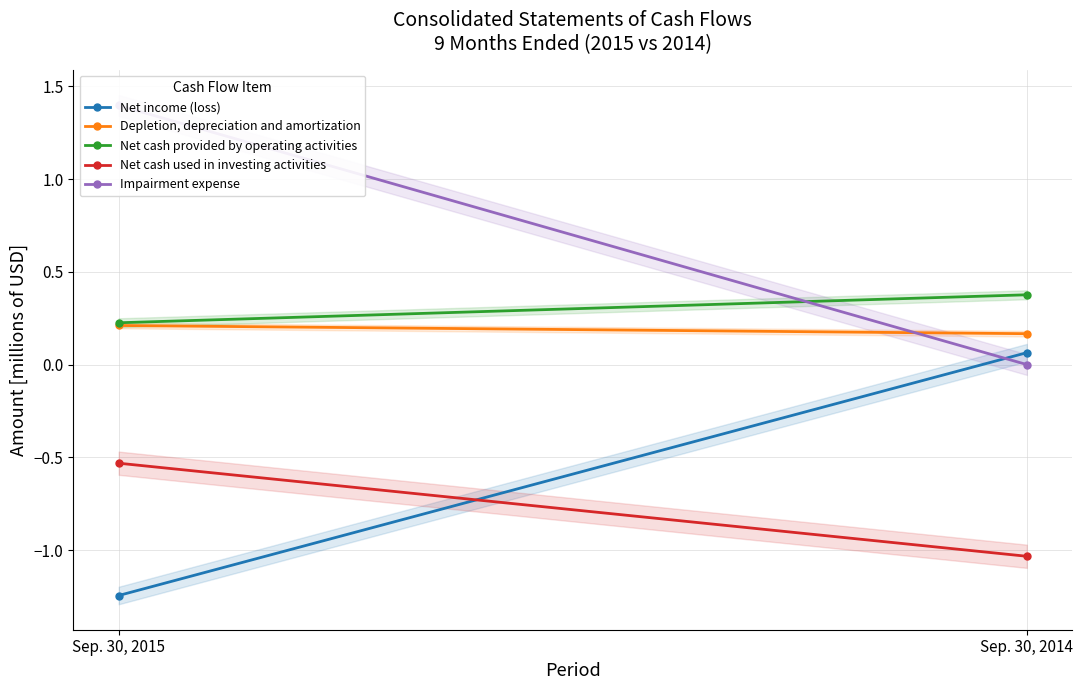

Reading left to right, list all the values displayed in this chart.

Net income (loss): Sep. 30, 2015=-1.2	Sep. 30, 2014=0.1
Depletion, depreciation and amortization: Sep. 30, 2015=0.2	Sep. 30, 2014=0.2
Net cash provided by operating activities: Sep. 30, 2015=0.2	Sep. 30, 2014=0.4
Net cash used in investing activities: Sep. 30, 2015=-0.5	Sep. 30, 2014=-1.0
Impairment expense: Sep. 30, 2015=1.4	Sep. 30, 2014=0.0